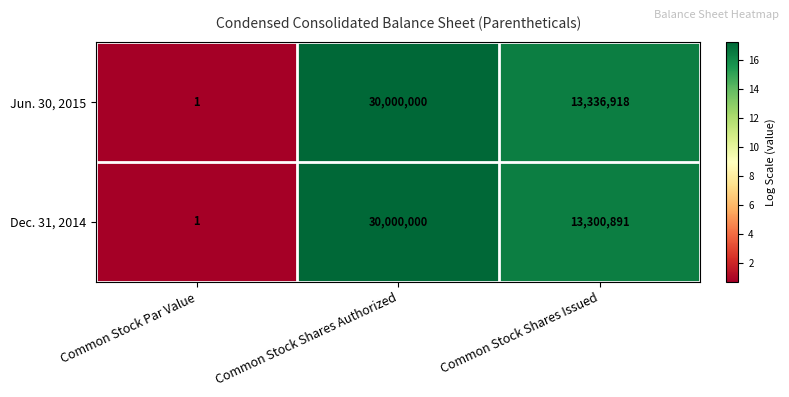

Which series has the largest total across all categories?

Jun. 30, 2015